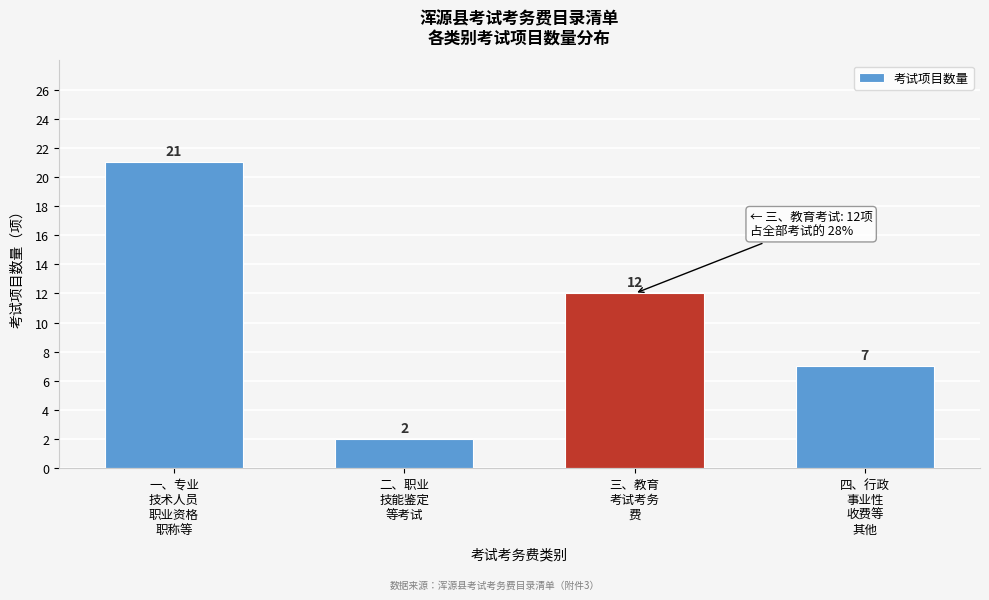

Reading right to left, transcribe all the data shown in this chart.

7	12	2	21